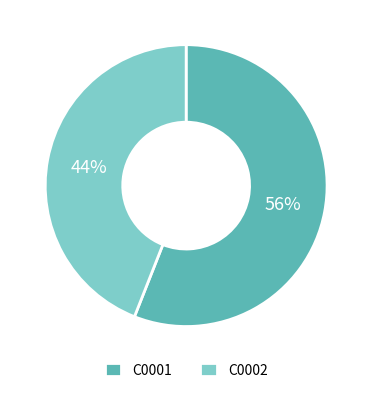

Rank the categories by value from highest to lowest.

C0001, C0002